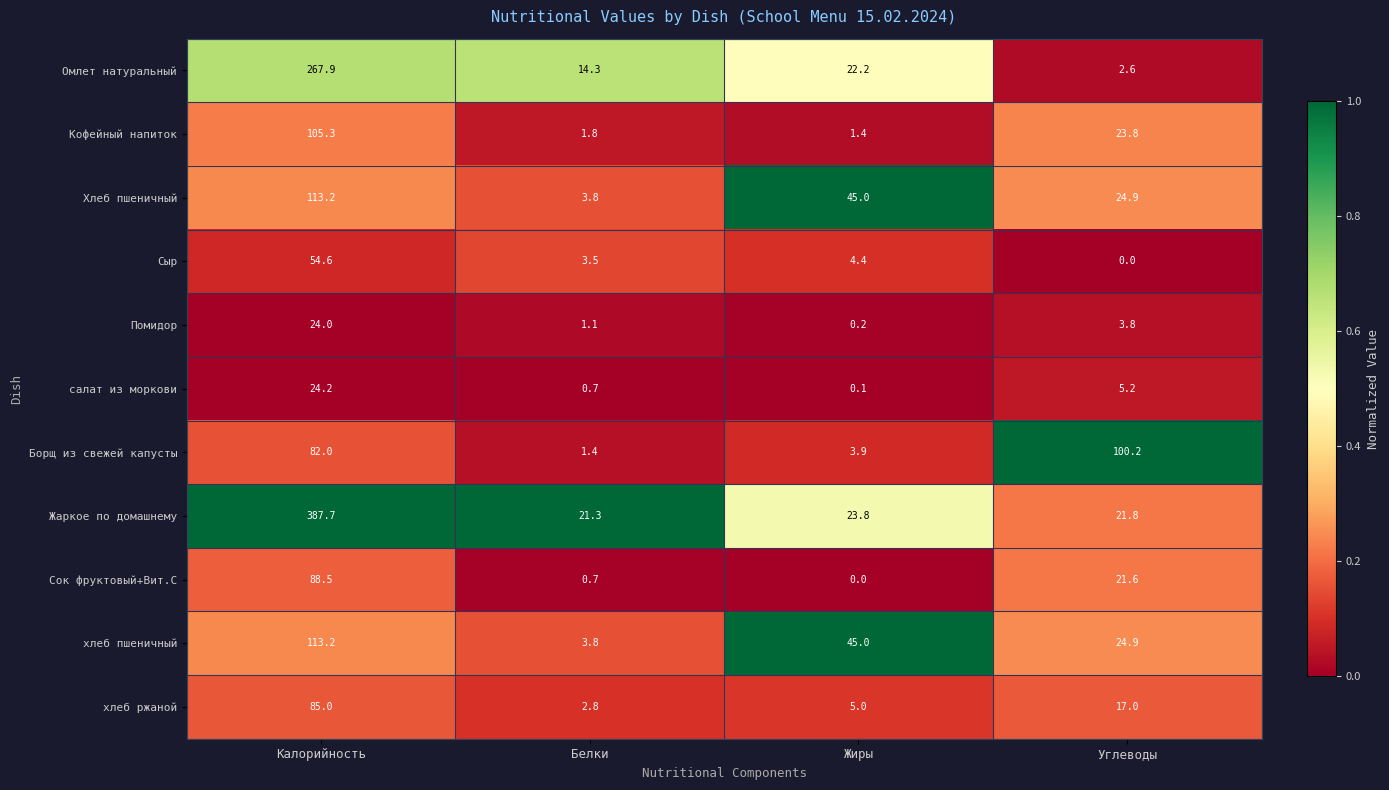

Which category has the lowest value in the Сок фруктовый+Вит.С series?

Жиры